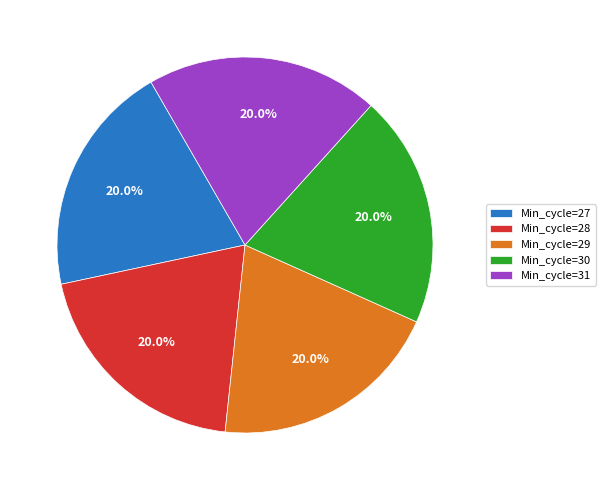

Combined, what portion of the pie is Min_cycle=31 and Min_cycle=29?

40.0%